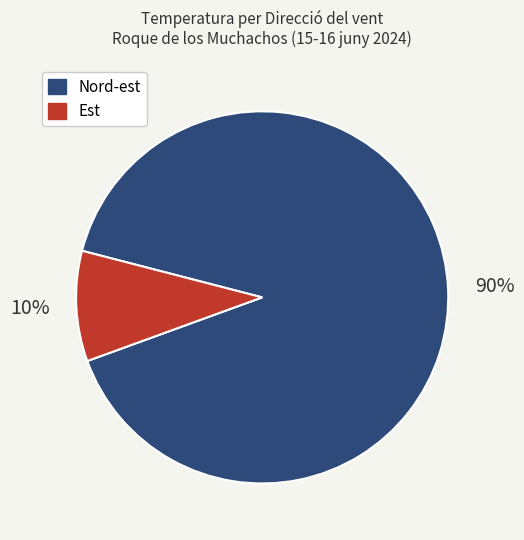

Is it true that Nord-est is 90% of the pie?

True